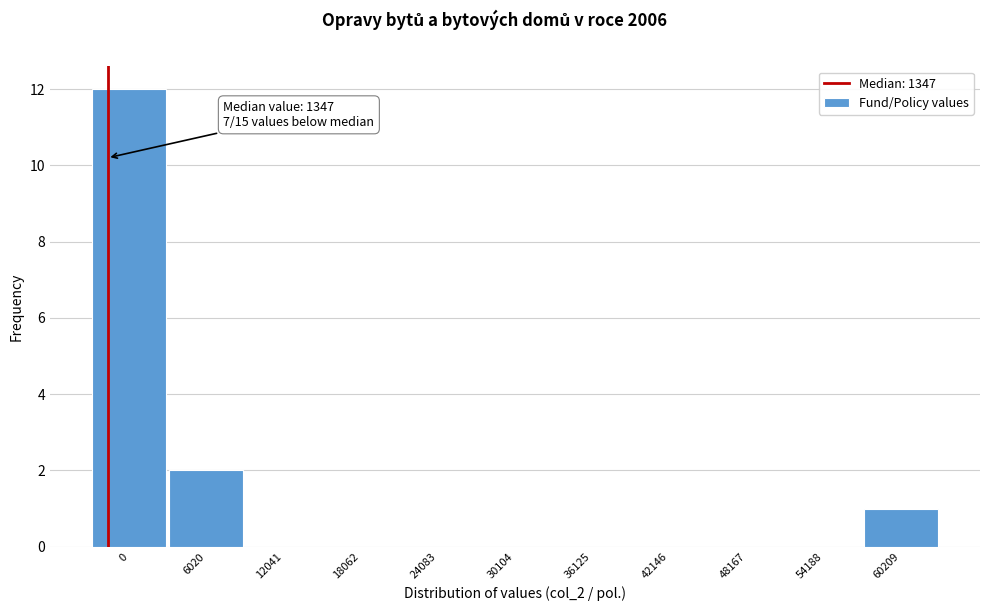

Reading left to right, what are all the values shown in this chart?

0=12	6020=2	12041=0	18062=0	24083=0	30104=0	36125=0	42146=0	48167=0	54188=0	60209=1